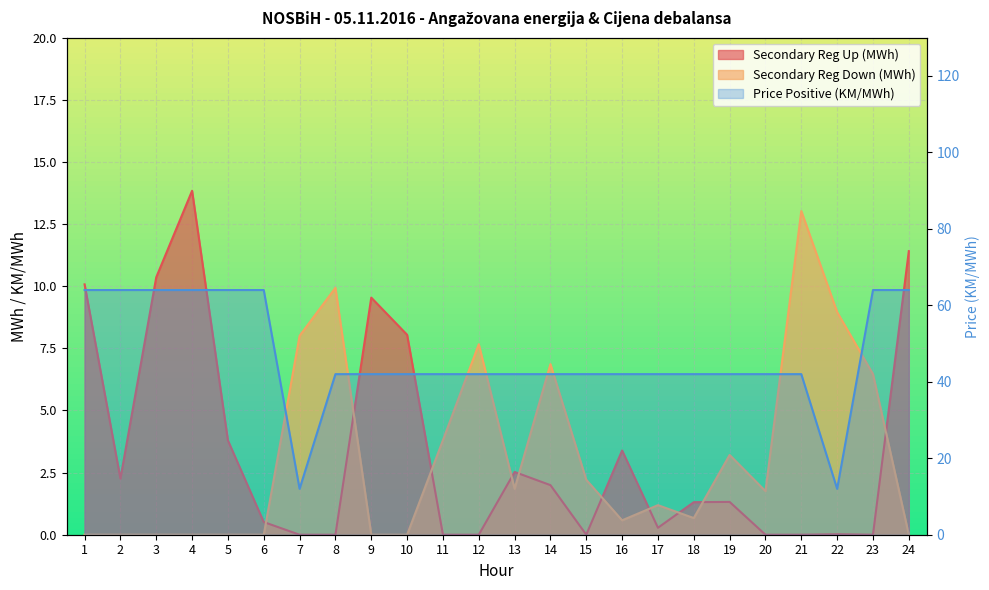

Reading left to right, what are all the values shown in this chart?

Secondary Reg Up (MWh): 10.1	2.3	10.4	13.8	3.8	0.5	0.0	0.0	9.5	8.0	0.0	0.0	2.5	2.0	0.0	3.4	0.3	1.3	1.3	0.0	0.0	0.0	0.0	11.4
Secondary Reg Down (MWh): 0.0	0.0	0.0	0.0	0.0	0.0	8.0	9.9	0.0	0.0	3.8	7.7	1.9	6.9	2.2	0.6	1.2	0.7	3.2	1.8	13.0	9.0	6.5	0.0
Price Positive (KM/MWh): 64.0	64.0	64.0	64.0	64.0	64.0	12.0	42.0	42.0	42.0	42.0	42.0	42.0	42.0	42.0	42.0	42.0	42.0	42.0	42.0	42.0	12.0	64.0	64.0